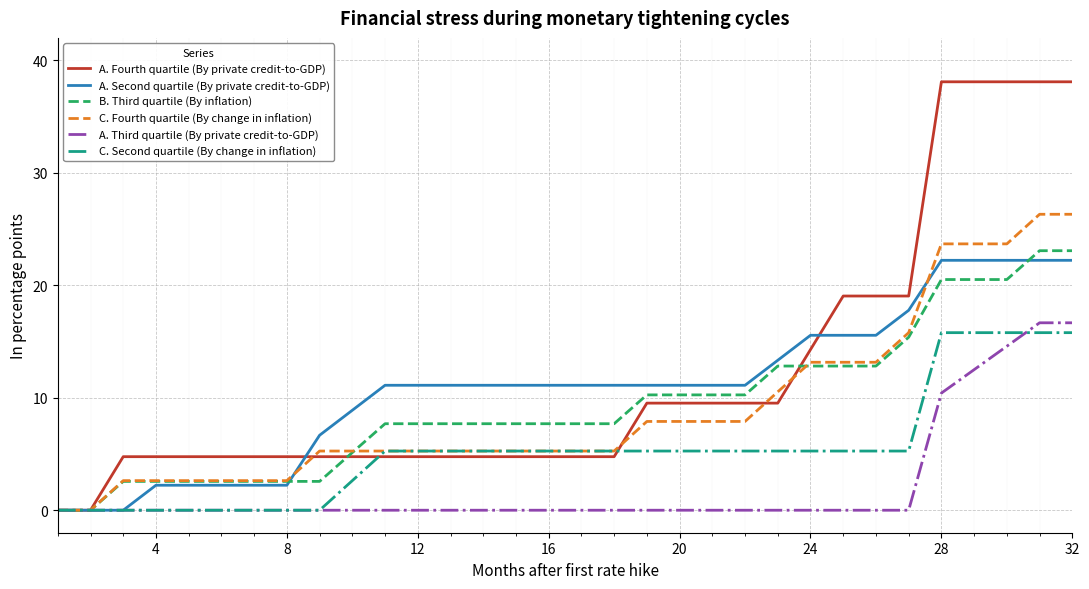

Which series has the widest spread of values?

A. Fourth quartile (By private credit-to-GDP)